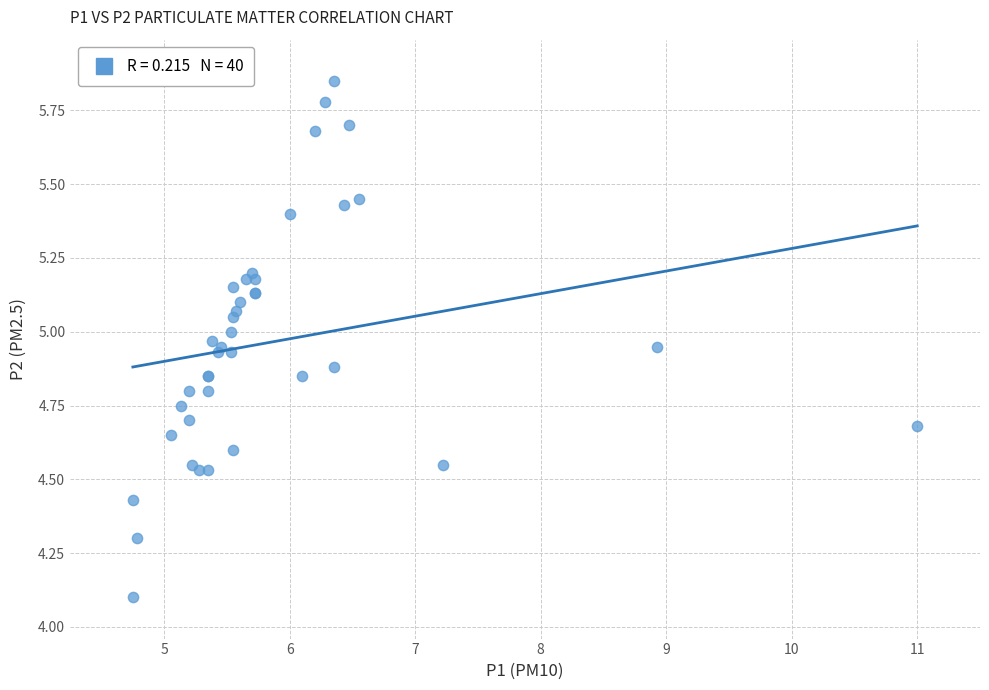

What Y value in the scatter plot is closest to 4?

4.1